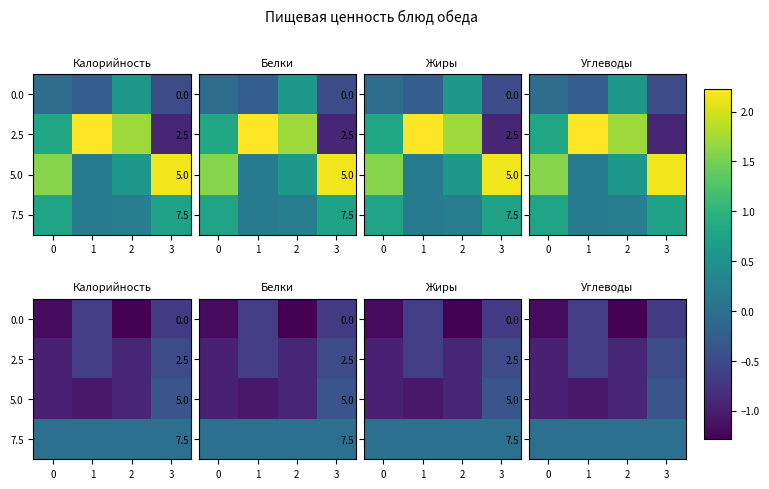

At which category is the sum across all series the highest?

3